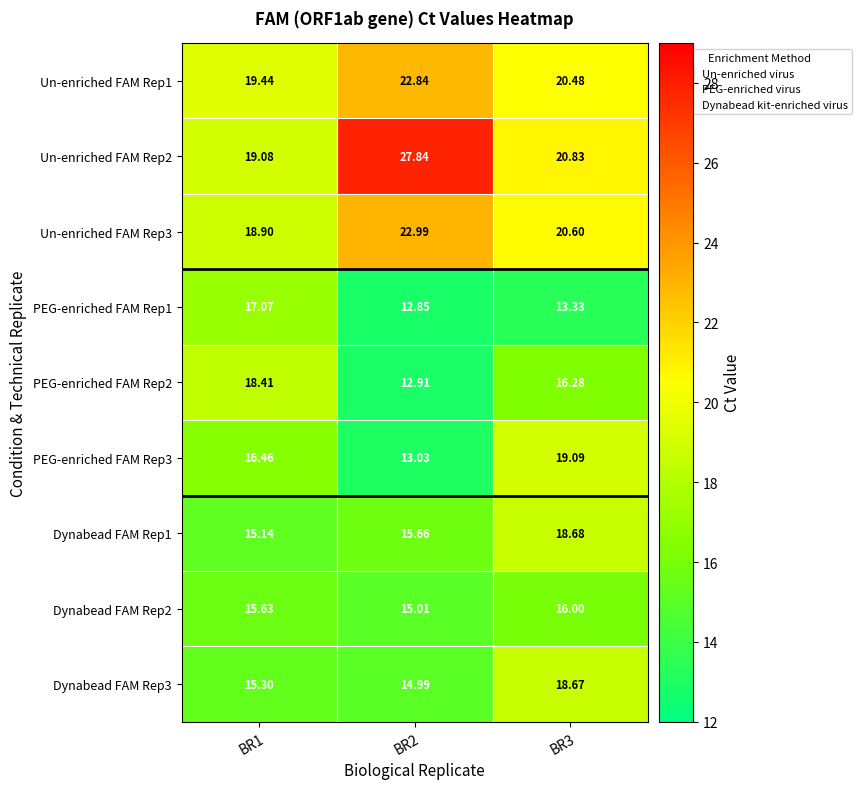

Is the value of Dynabead FAM Rep1 at BR2 greater than the value of Un-enriched FAM Rep1 at BR3?

No